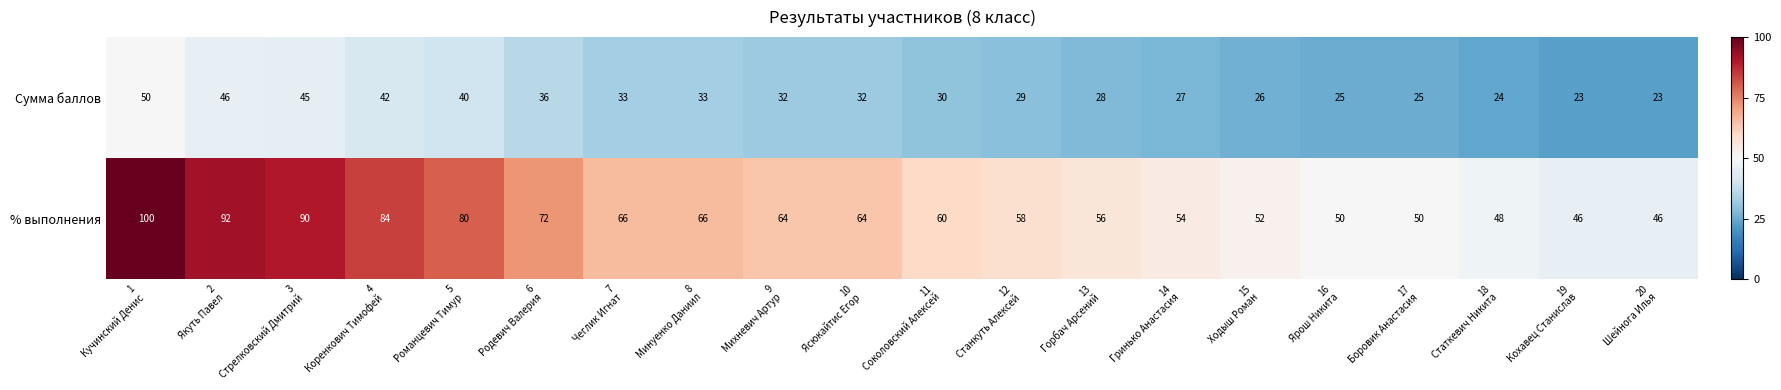

At which category is the sum across all series the highest?

1
Кучинский Денис